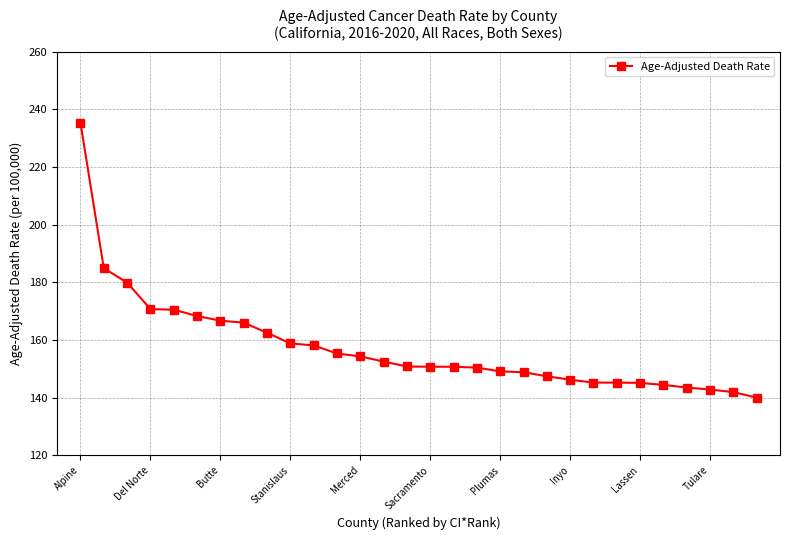

What is the smallest value displayed?

140.0